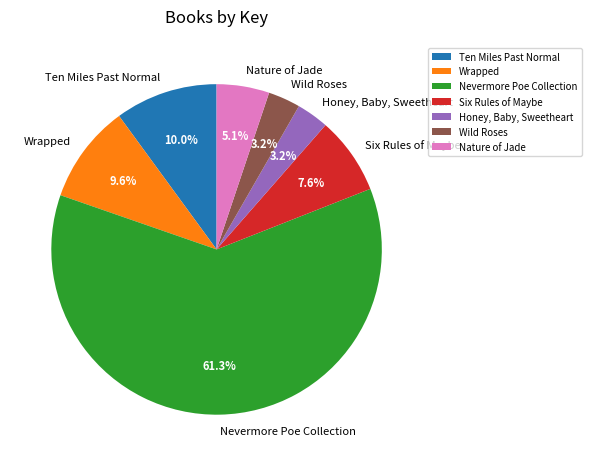

How many segments does this pie chart have?

7